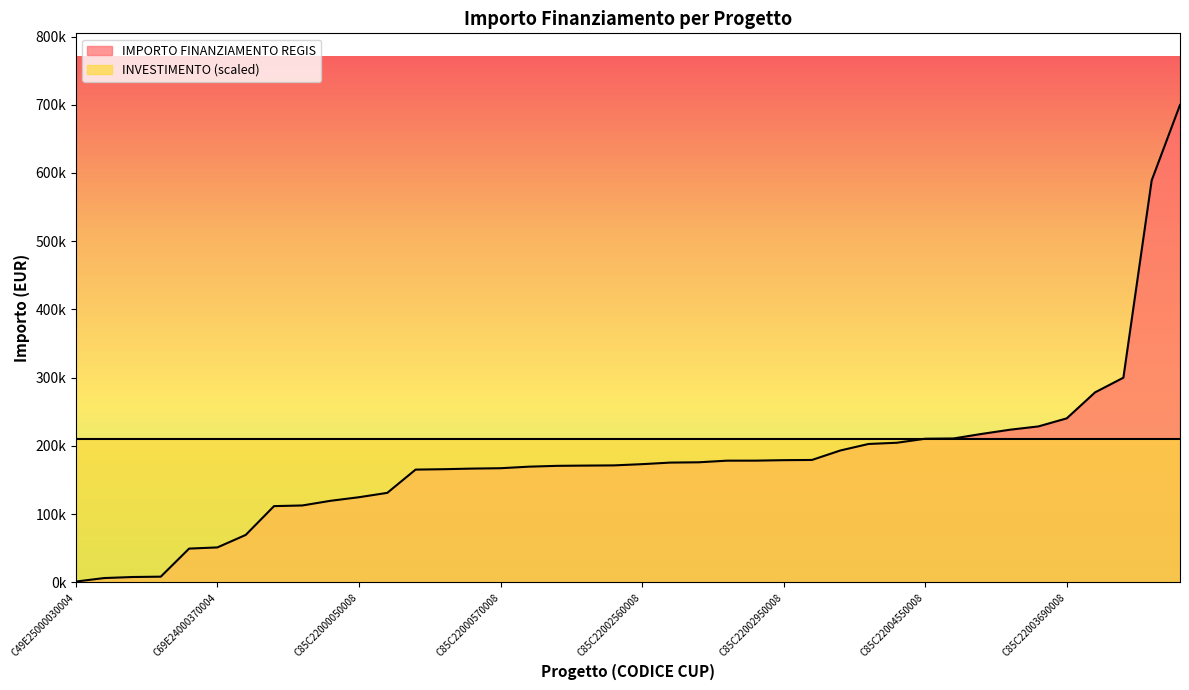

Which has a higher value, C49E24000140004 or C85C22002870008?

C85C22002870008